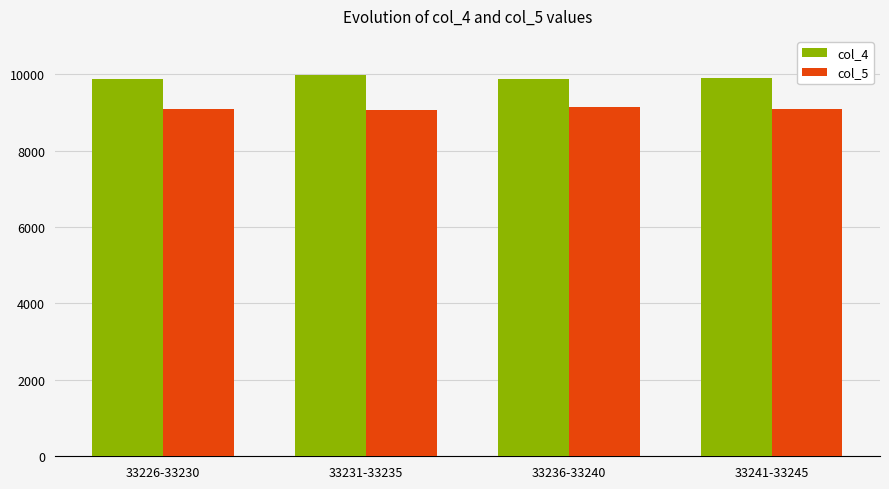

What is the difference between the highest and lowest values at 33226-33230?

771